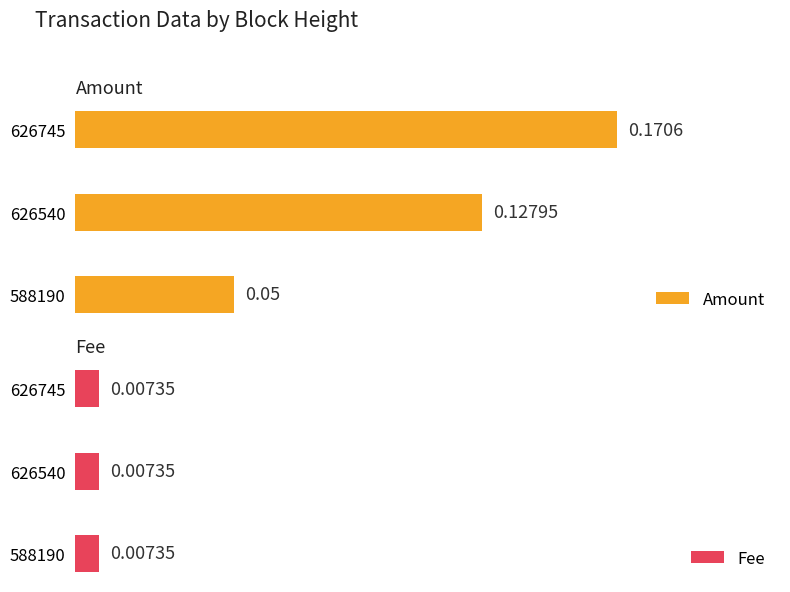

List the labels in order of Amount value, smallest first.

588190, 626540, 626745